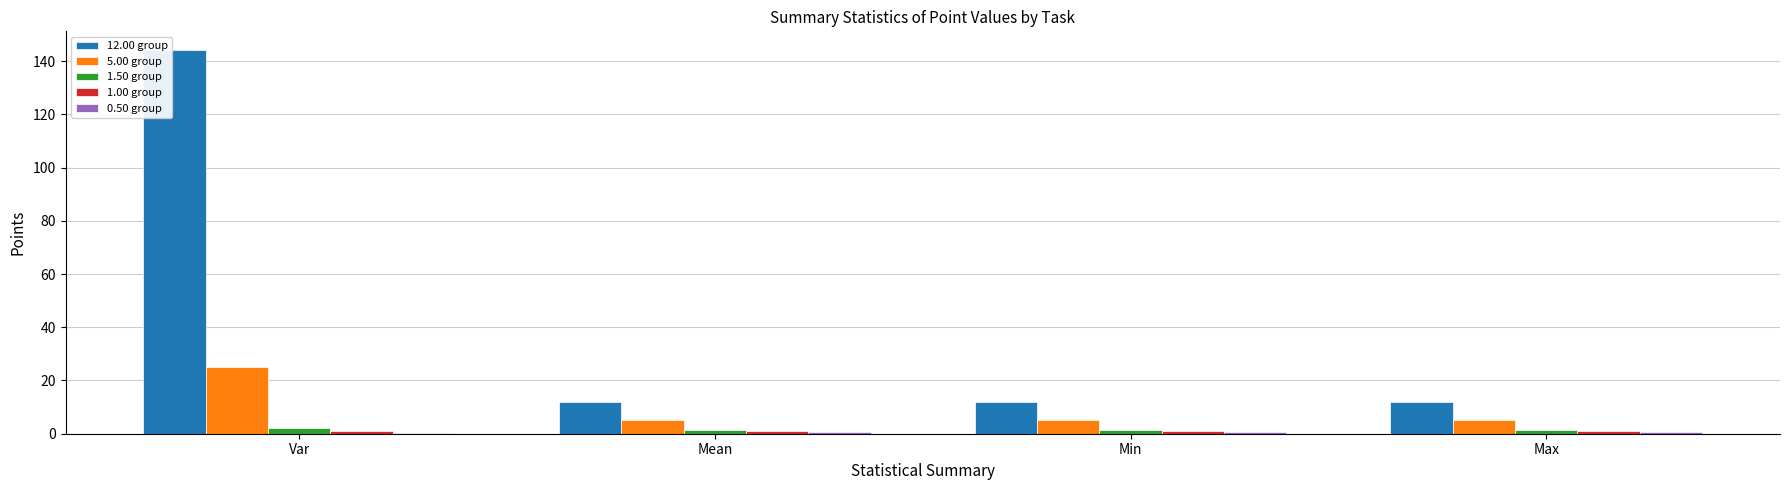

Does the chart contain stacked bars?

No